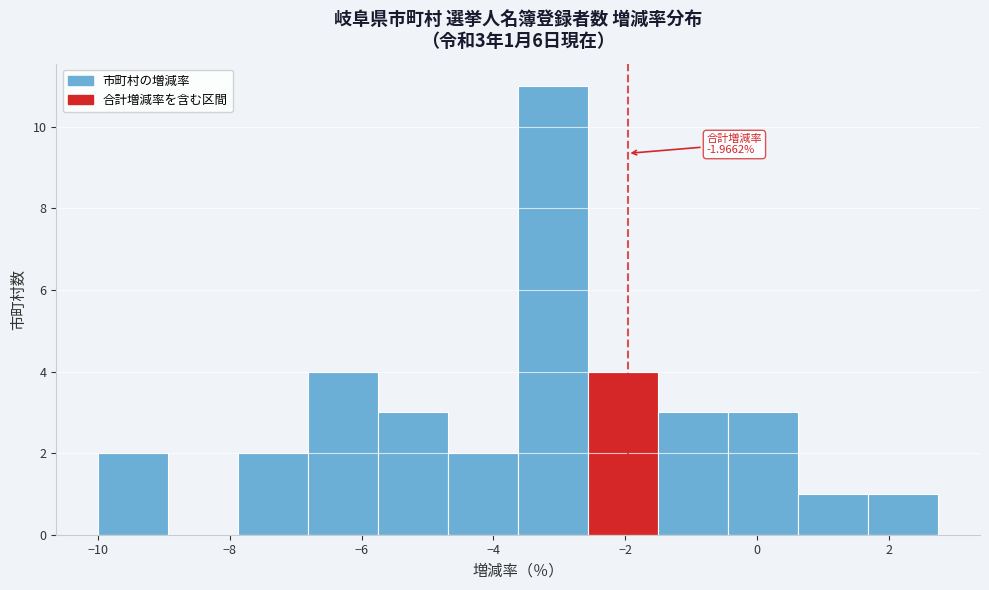

Over which range of the x-axis is the bar tallest?

-3.6 to -2.6